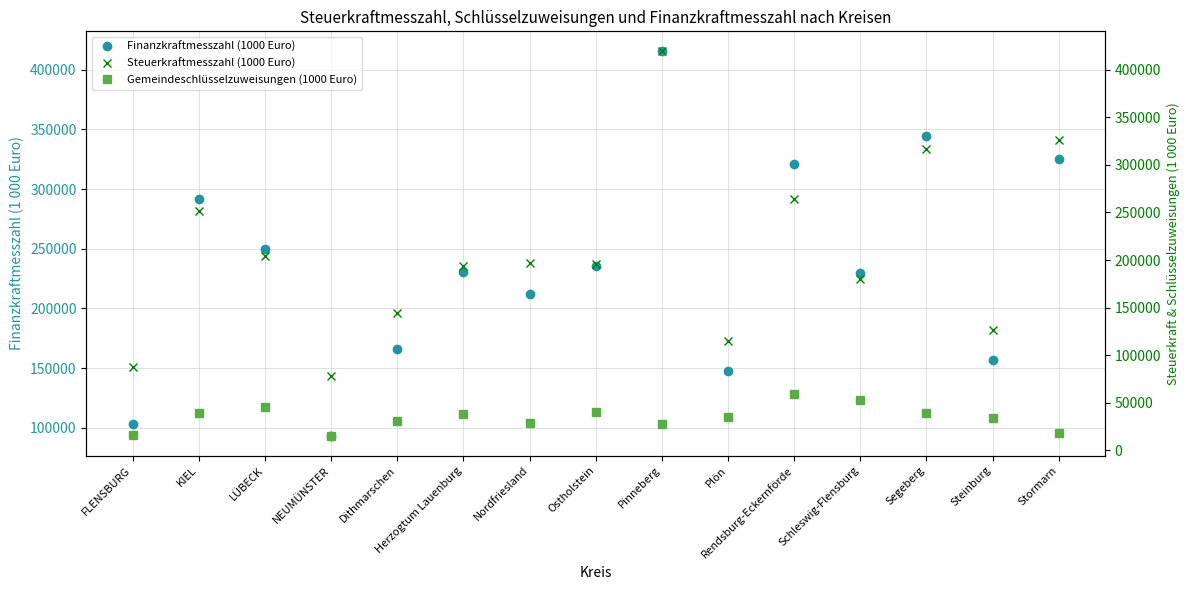

Where is Steuerkraftmesszahl (1000 Euro) nearest to the value 249239?

KIEL